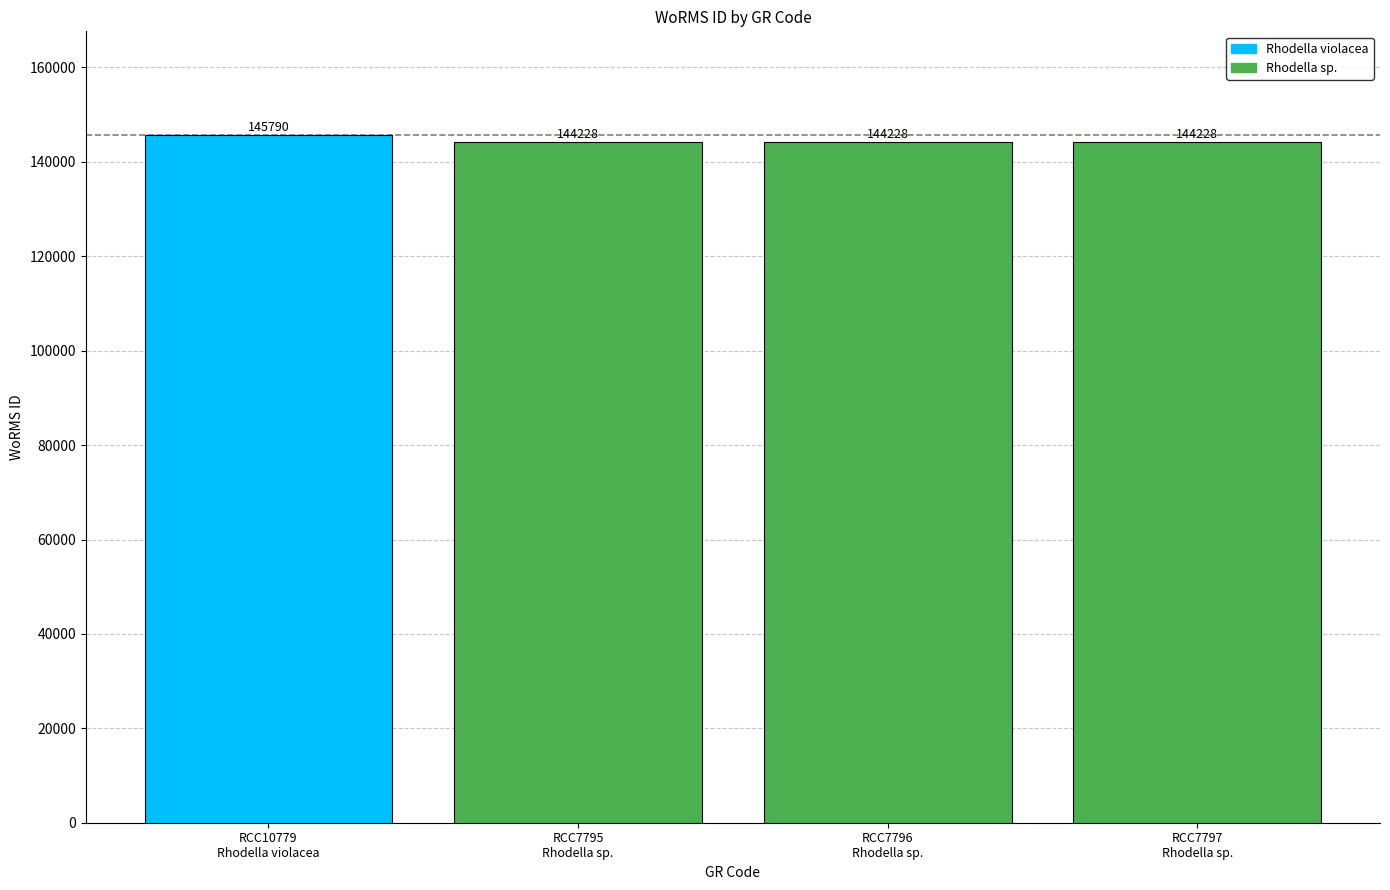

Count the values in the range 144228 to 145790.

4